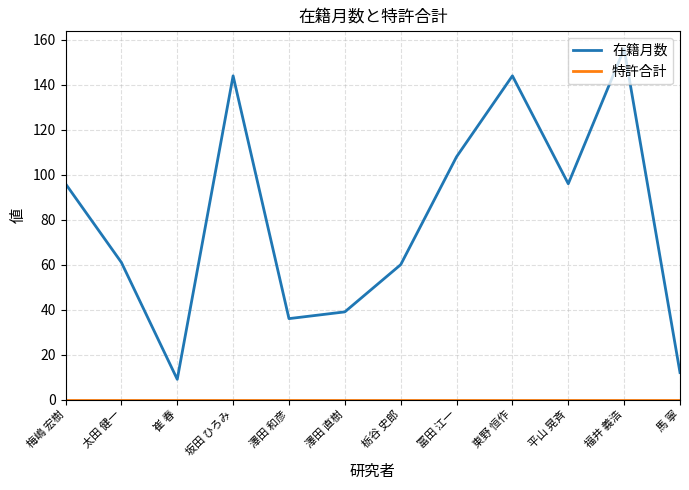

What is the difference between the maximum and minimum values in the 在籍月数 series?

147